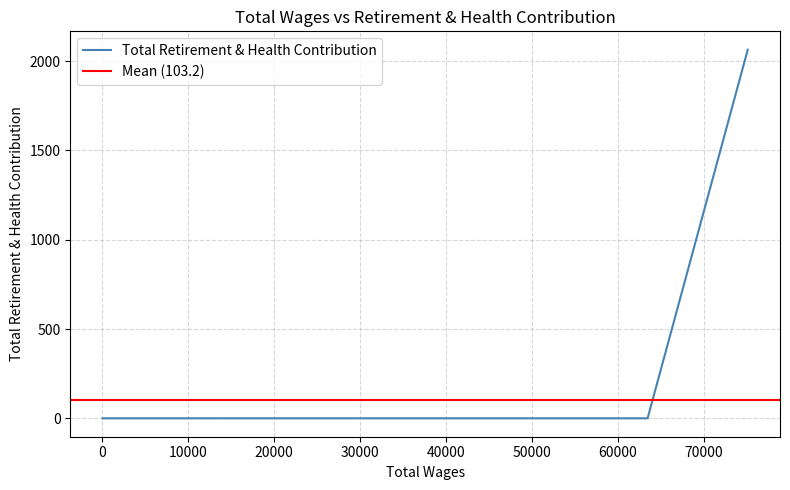

Does the chart have visible grid lines?

Yes